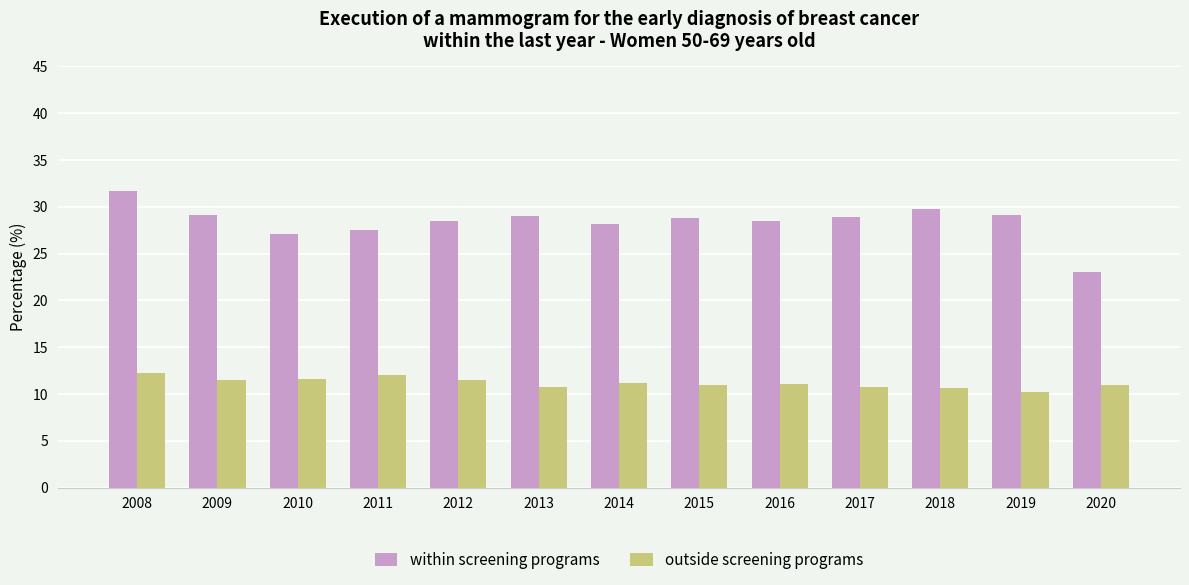

What is the value of the outside screening programs bar at the 9th from the left?

11.0